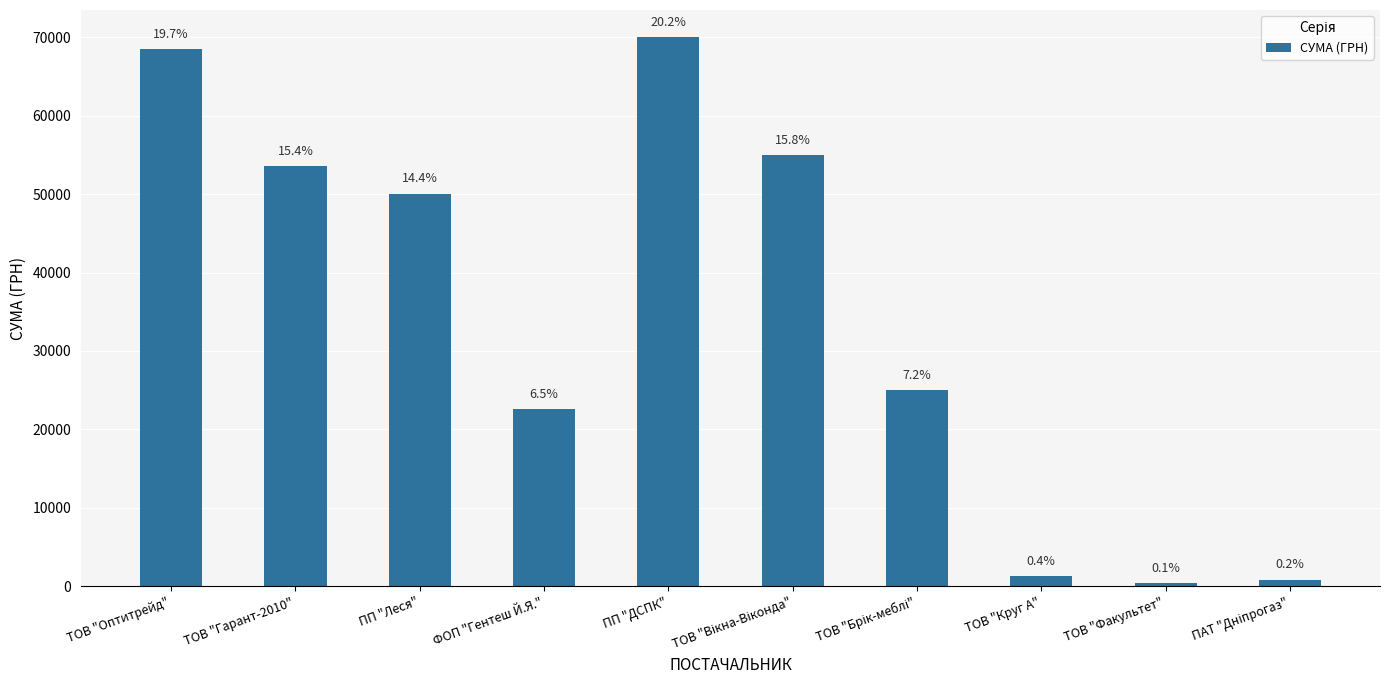

Which category has the lowest value across all series?

ТОВ "Факультет"